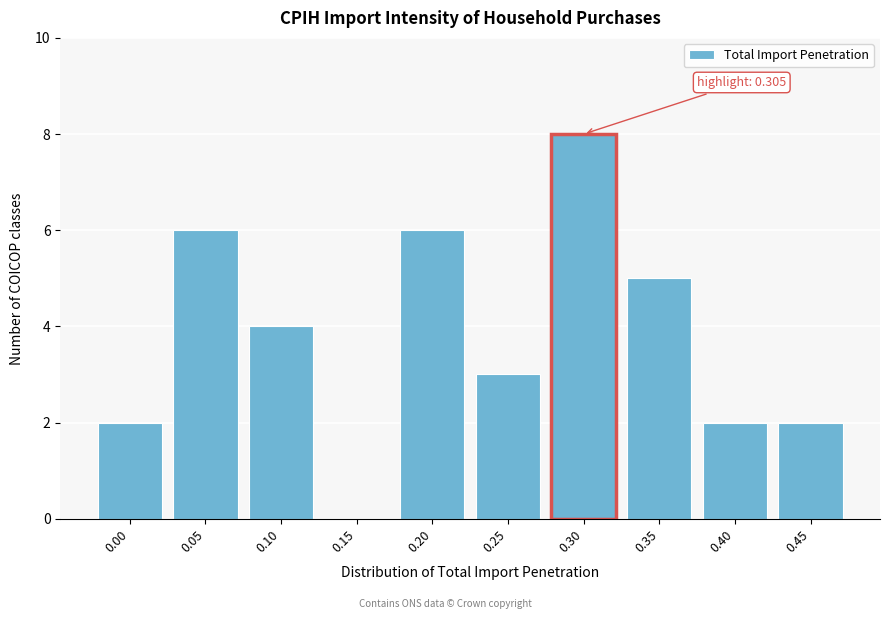

Reading left to right, list all the values displayed in this chart.

0.00=2	0.05=6	0.10=4	0.15=0	0.20=6	0.25=3	0.30=8	0.35=5	0.40=2	0.45=2